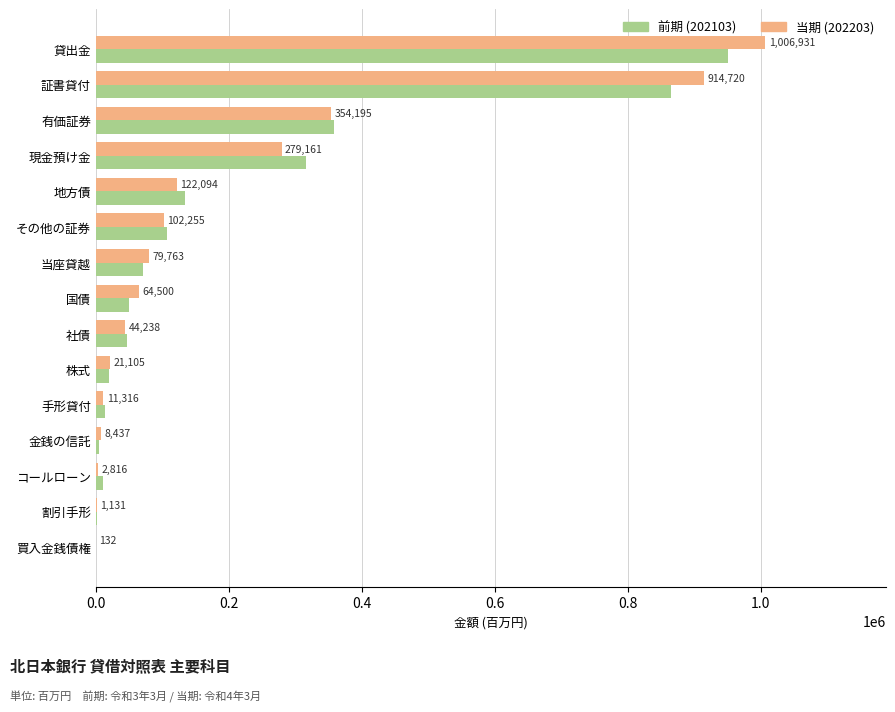

At which category does the chart reach its peak across all series?

貸出金